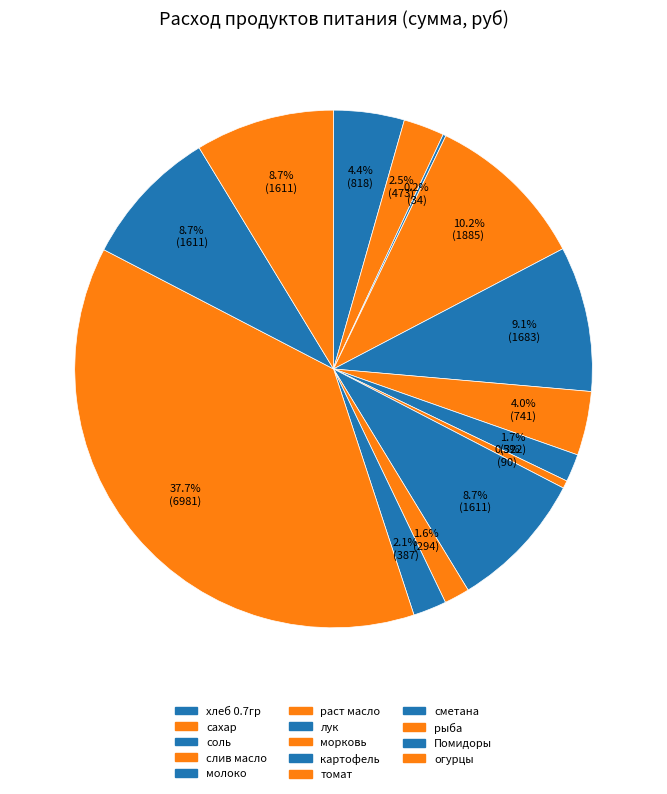

Does раст масло account for over 50% of the chart?

No